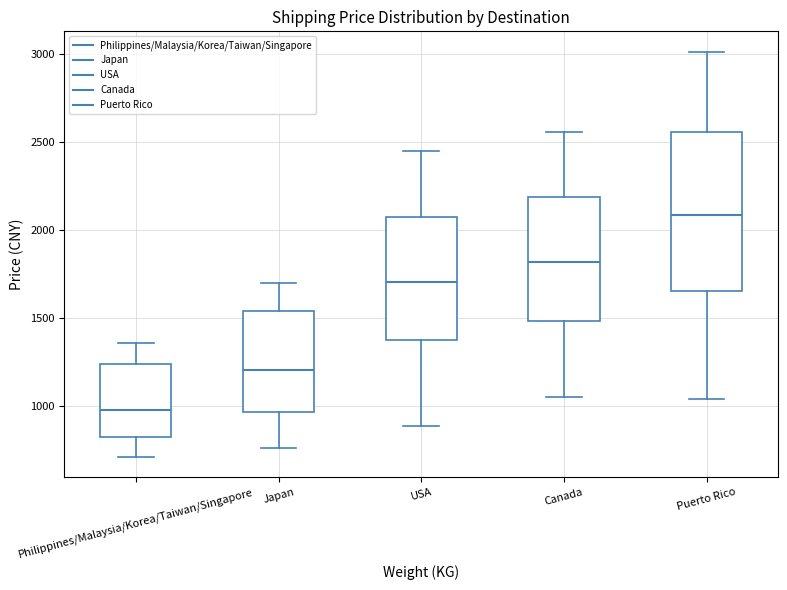

Reading left to right, transcribe this box plot: for each box, give where its median line is, the range the box spans, and where its two whiskers end, as read against the y-axis. The values are not printed on the chart, so give them approximately, as read against the axis.

Philippines/Malaysia/Korea/Taiwan/Singapore: median 950, box 800 to 1250, whiskers 700 to 1350
Japan: median 1200, box 950 to 1550, whiskers 750 to 1700
USA: median 1700, box 1350 to 2100, whiskers 900 to 2450
Canada: median 1800, box 1500 to 2200, whiskers 1050 to 2550
Puerto Rico: median 2100, box 1650 to 2550, whiskers 1050 to 3000